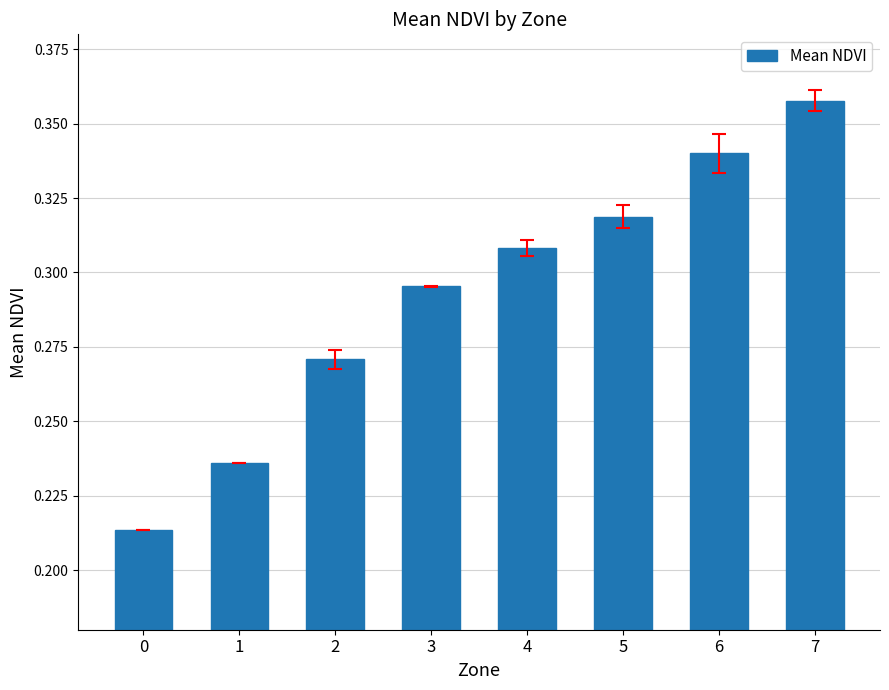

What is the sum of all values?

2.3